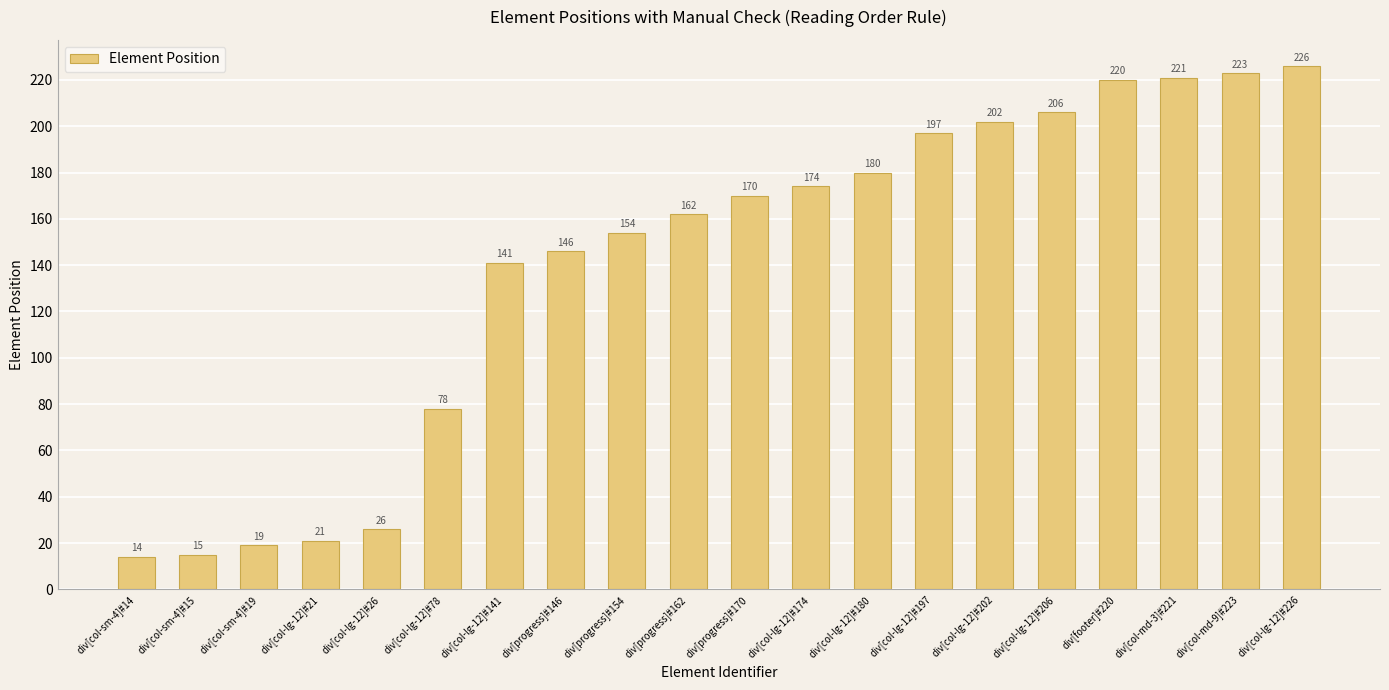

How many values are below 170?

10